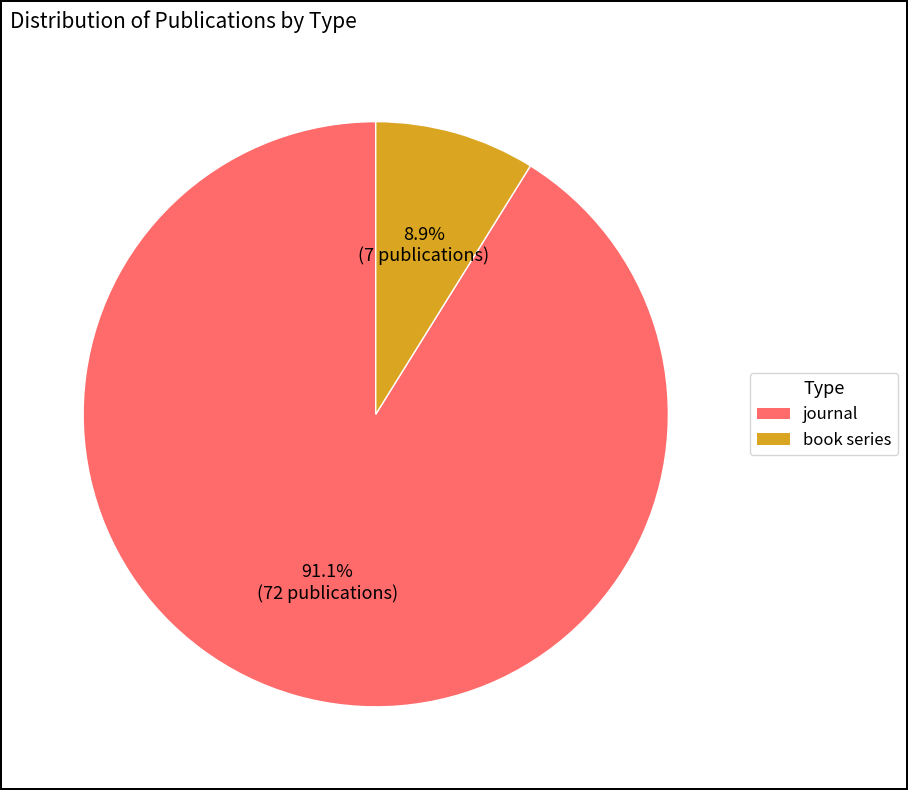

Combined, what portion of the pie is book series and journal?

100.0%